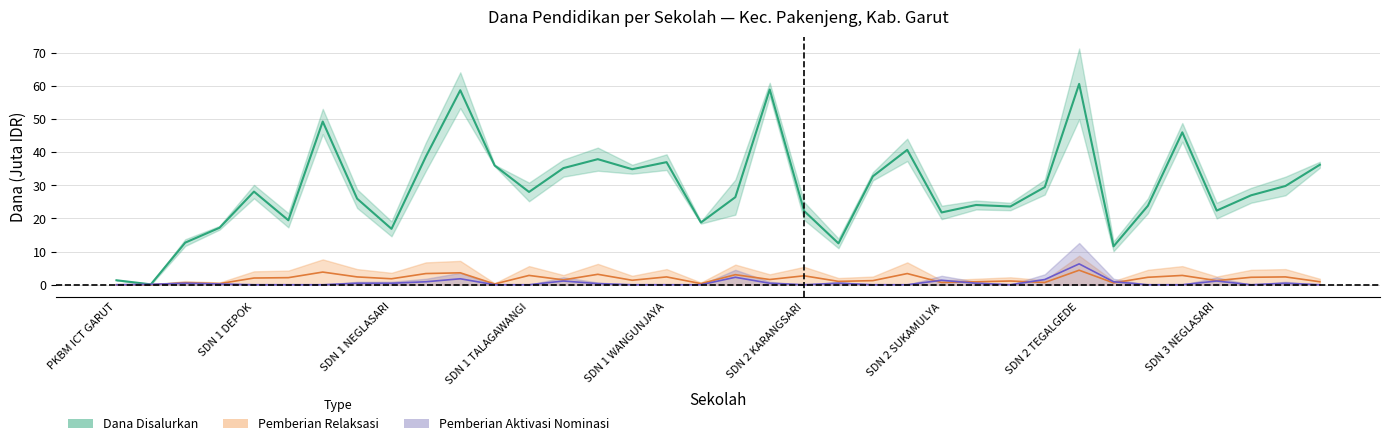

Which series has the largest range (max minus min)?

dana_disalurkan